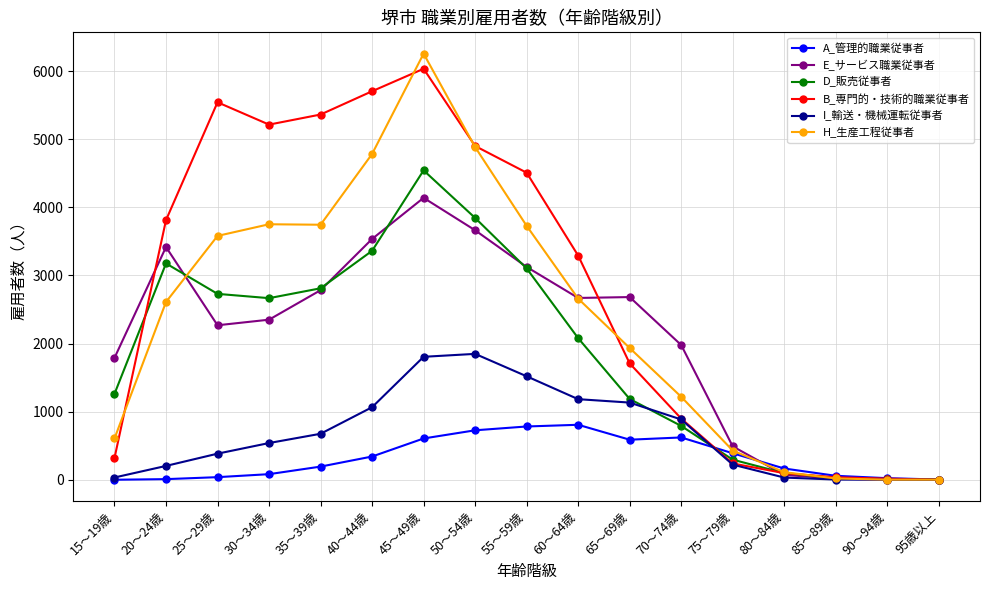

Which series has the widest spread of values?

H_生産工程従事者